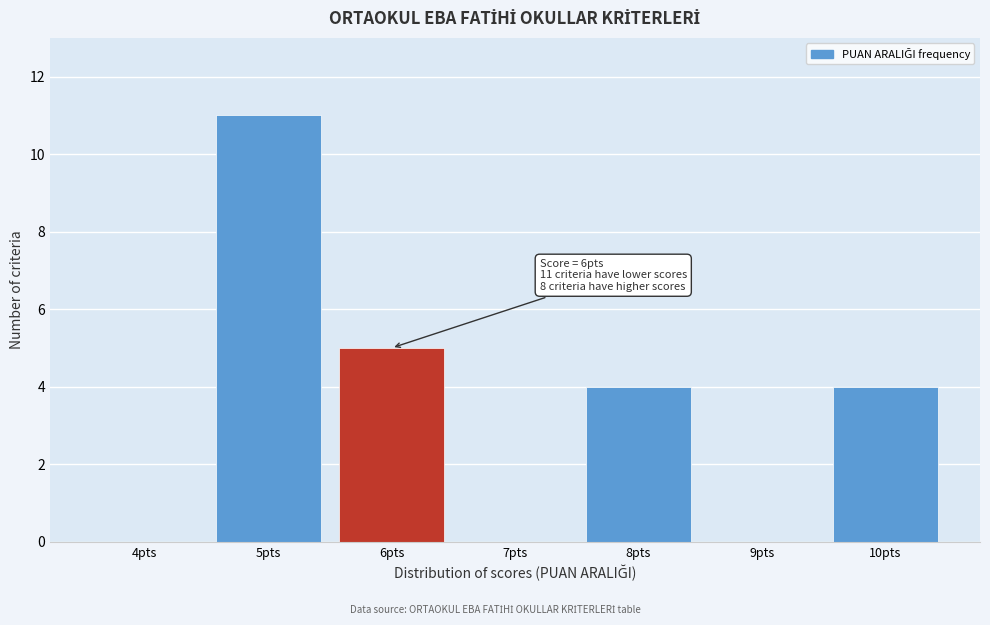

Reading left to right, extract all data points from this chart.

4pts=0	5pts=11	6pts=5	7pts=0	8pts=4	9pts=0	10pts=4